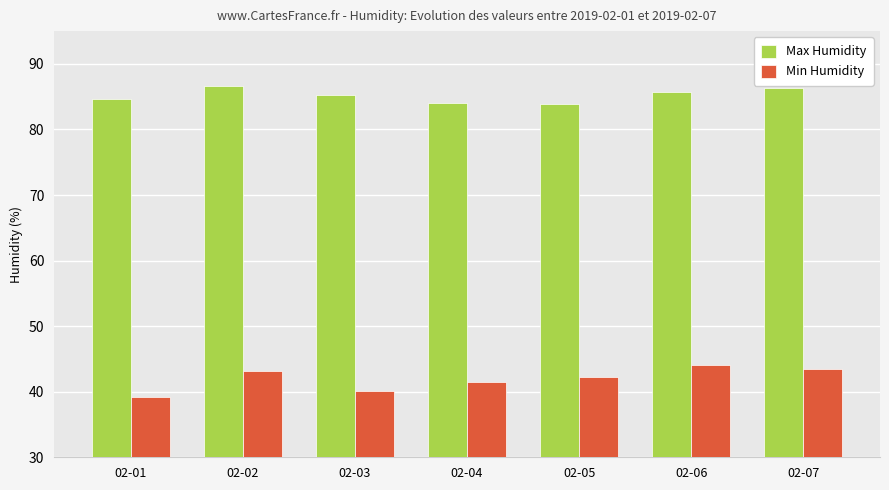

The value of Max Humidity at 02-02 is 86.7. True or false?

True